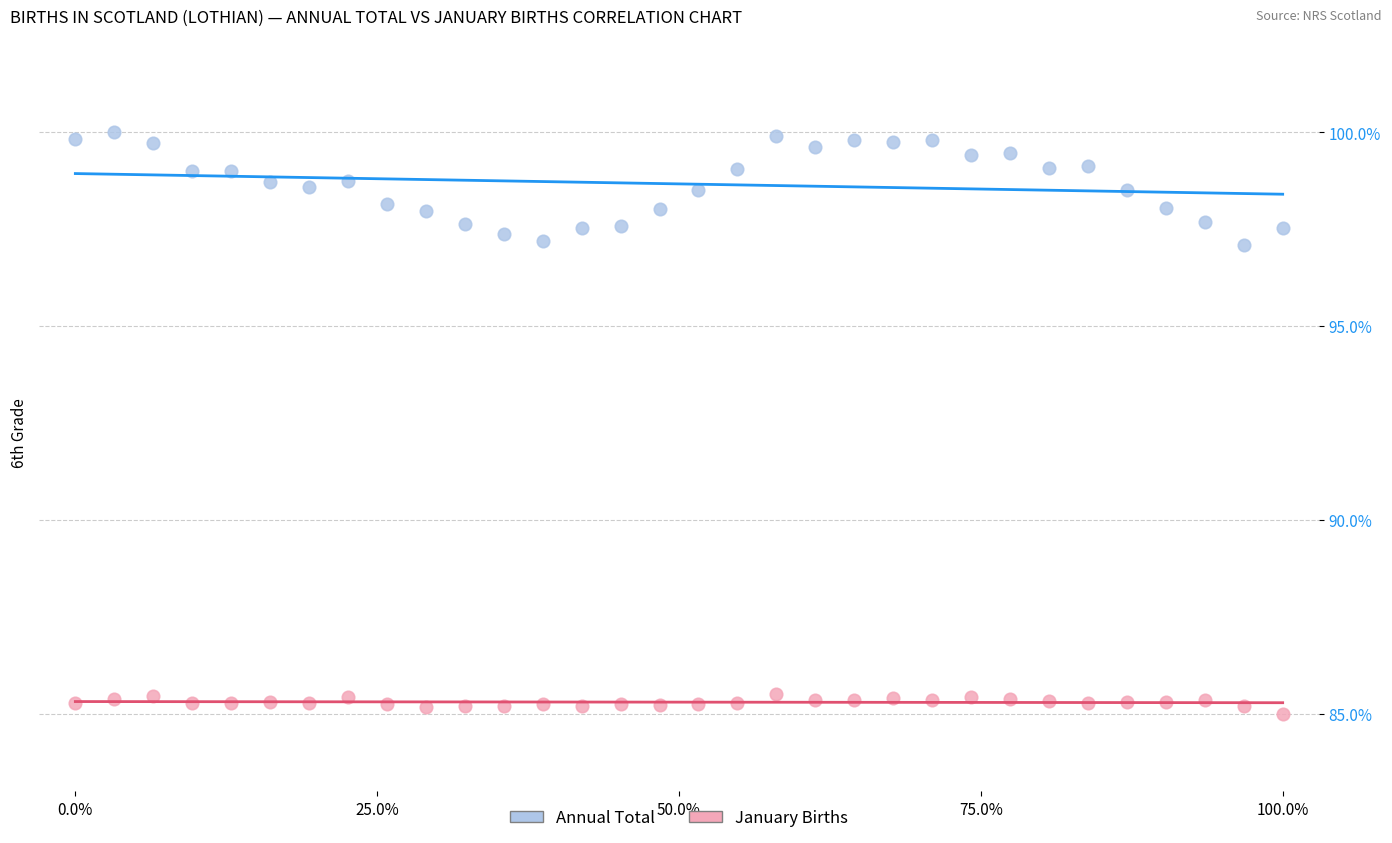

What are all the series names shown in the legend?

Annual Total, January Births